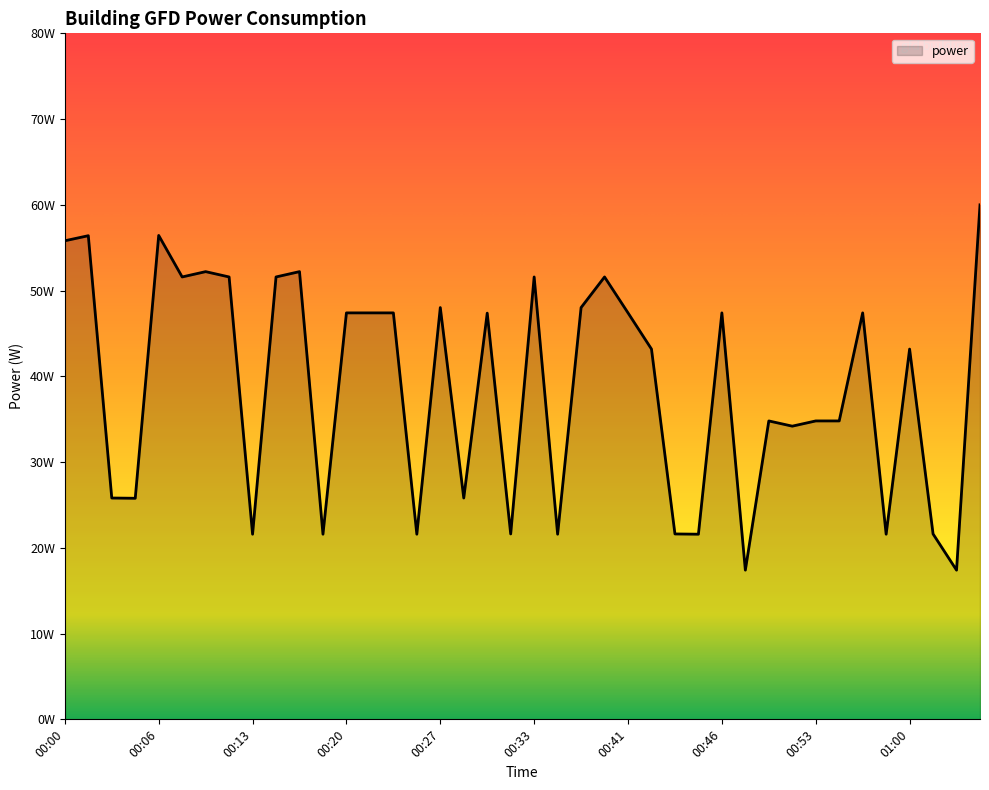

Does the chart display data point markers on the line(s)?

No